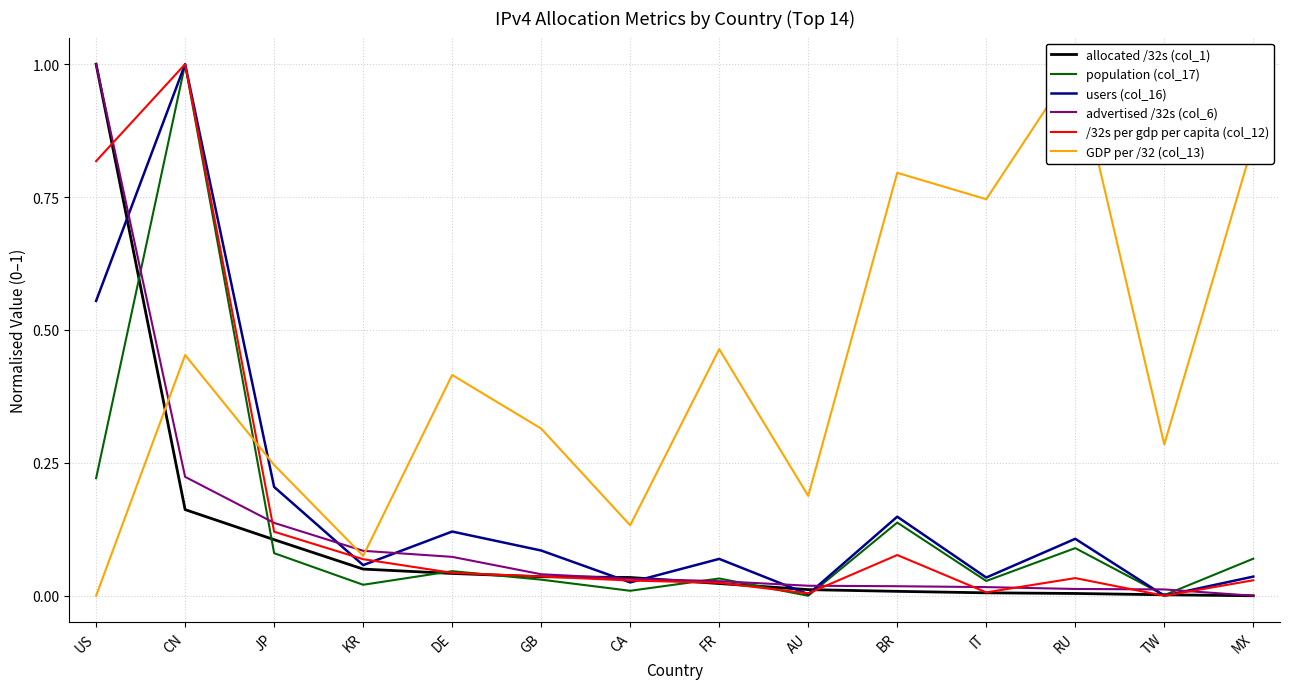

What is the difference between the highest and lowest values at KR?

0.1